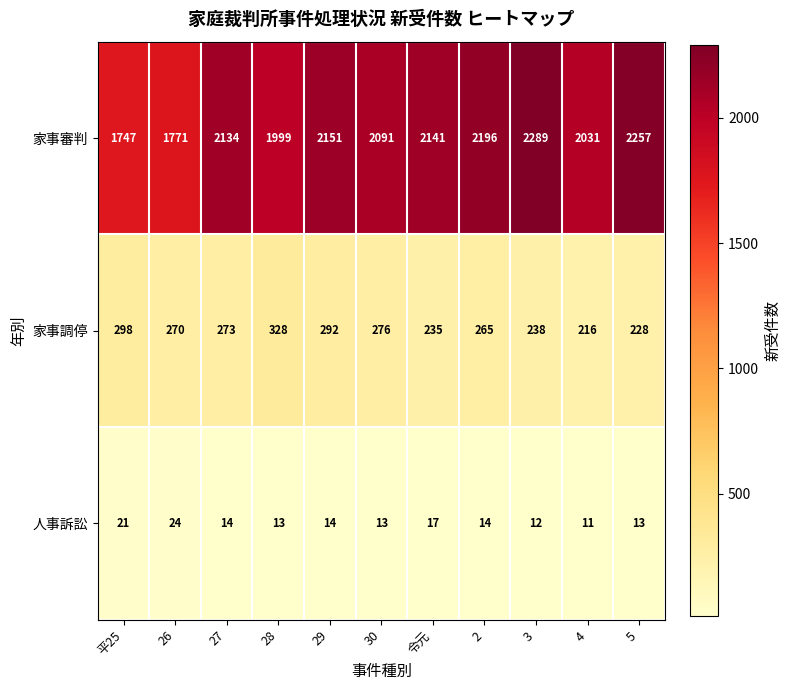

At 29, list the series in order from smallest to largest.

人事訴訟, 家事調停, 家事審判